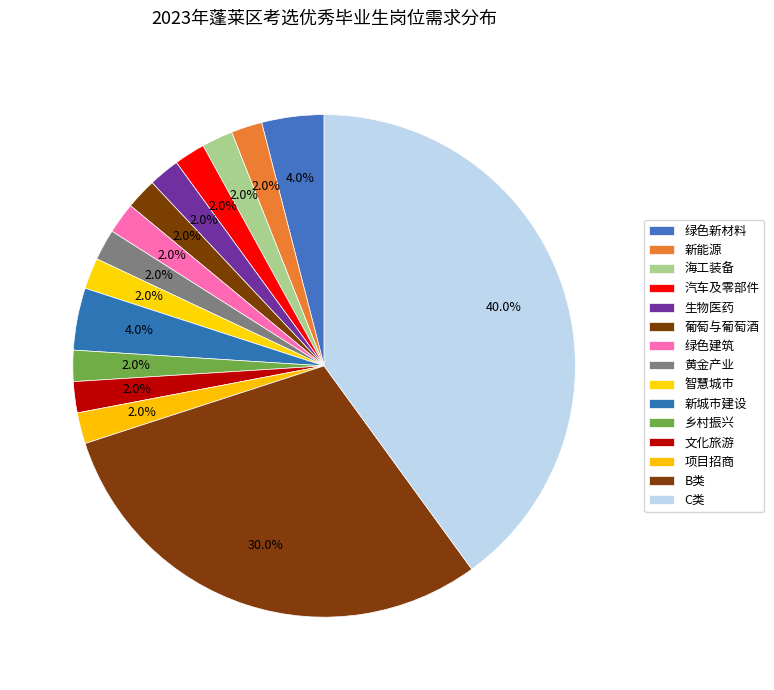

Is the sum of 新城市建设 and 海工装备 greater than half?

No